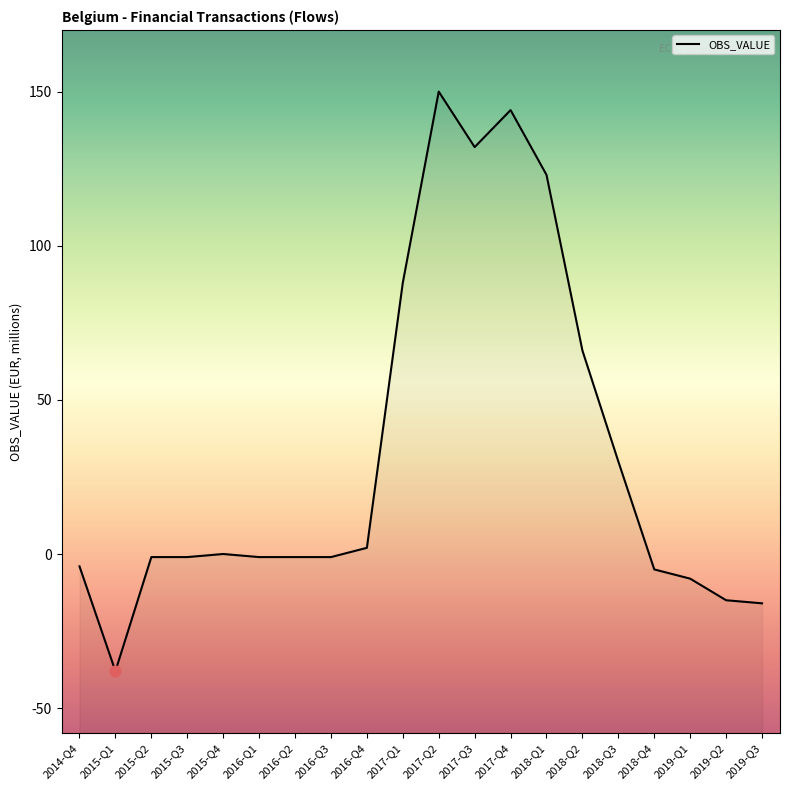

What is the change in value from 2018-Q2 to 2019-Q1?

-74